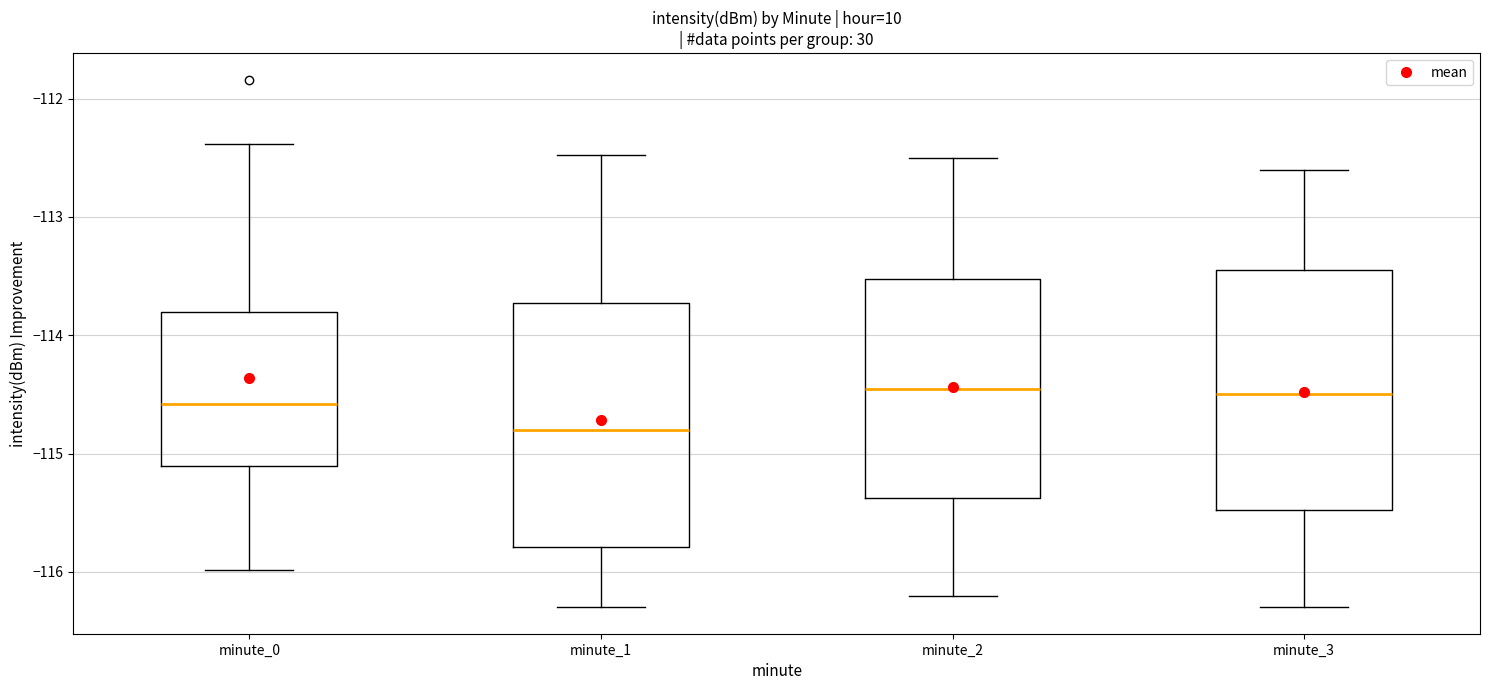

Reading left to right, read every box against the y-axis: the position of its median line, the range the box covers, and the ends of its whiskers. The values are not printed on the chart, so give them approximately, as read against the axis.

minute_0: median -114.6, box -115.1 to -113.8, whiskers -116.0 to -112.4
minute_1: median -114.8, box -115.8 to -113.7, whiskers -116.3 to -112.5
minute_2: median -114.4, box -115.4 to -113.5, whiskers -116.2 to -112.5
minute_3: median -114.5, box -115.5 to -113.4, whiskers -116.3 to -112.6